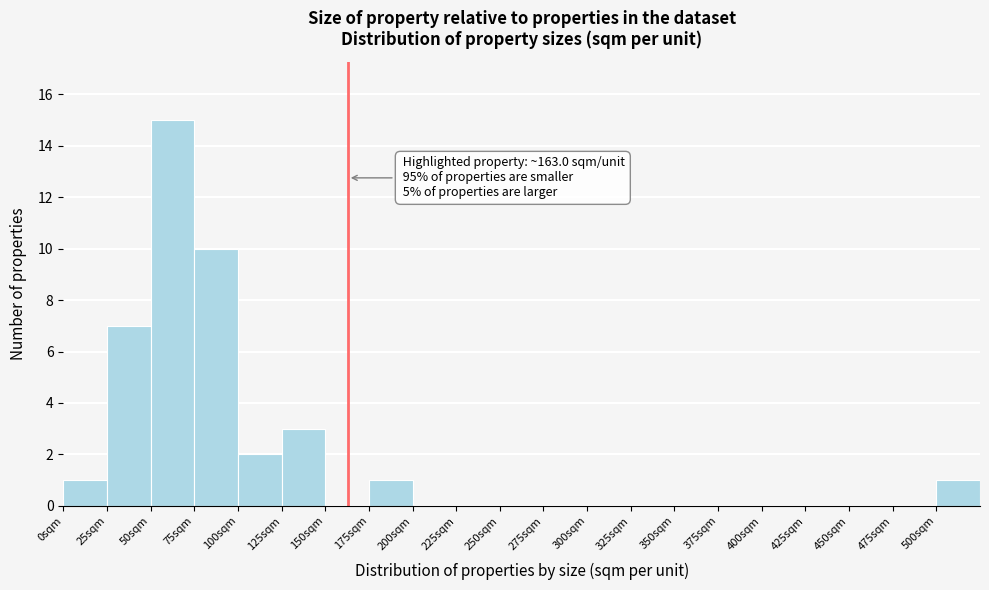

Over which range of the x-axis is the bar tallest?

50 to 75